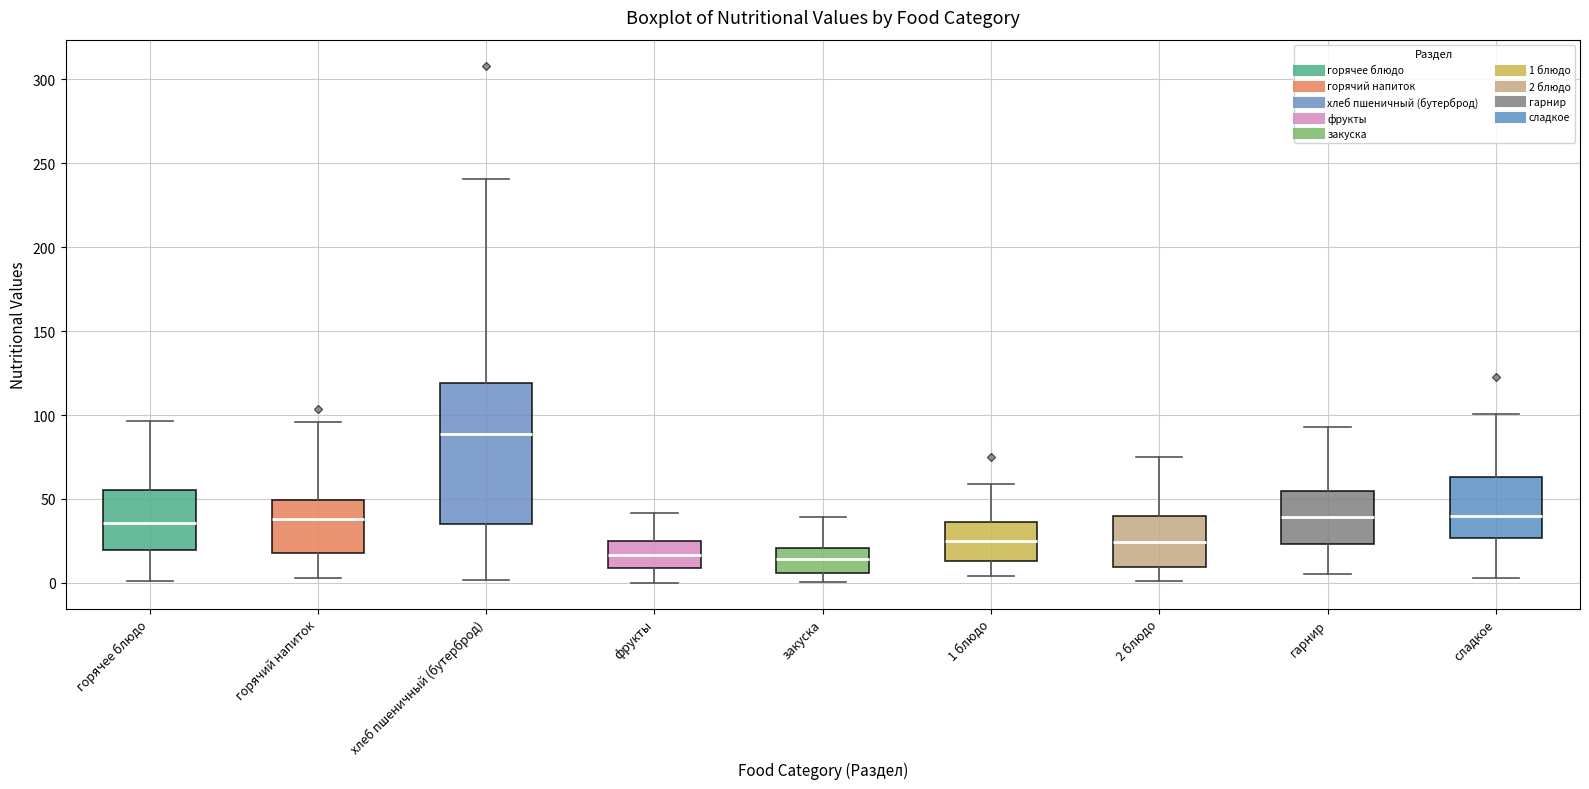

Reading left to right, read every box against the y-axis: the position of its median line, the range the box covers, and the ends of its whiskers. The values are not printed on the chart, so give them approximately, as read against the axis.

горячее блюдо: median 35, box 20 to 55, whiskers 0 to 95
горячий напиток: median 40, box 20 to 50, whiskers 5 to 95
хлеб пшеничный (бутерброд): median 90, box 35 to 120, whiskers 0 to 240
фрукты: median 15, box 10 to 25, whiskers 0 to 40
закуска: median 15, box 5 to 20, whiskers 0 to 40
1 блюдо: median 25, box 15 to 35, whiskers 5 to 60
2 блюдо: median 25, box 10 to 40, whiskers 0 to 75
гарнир: median 40, box 25 to 55, whiskers 5 to 95
сладкое: median 40, box 25 to 65, whiskers 5 to 100